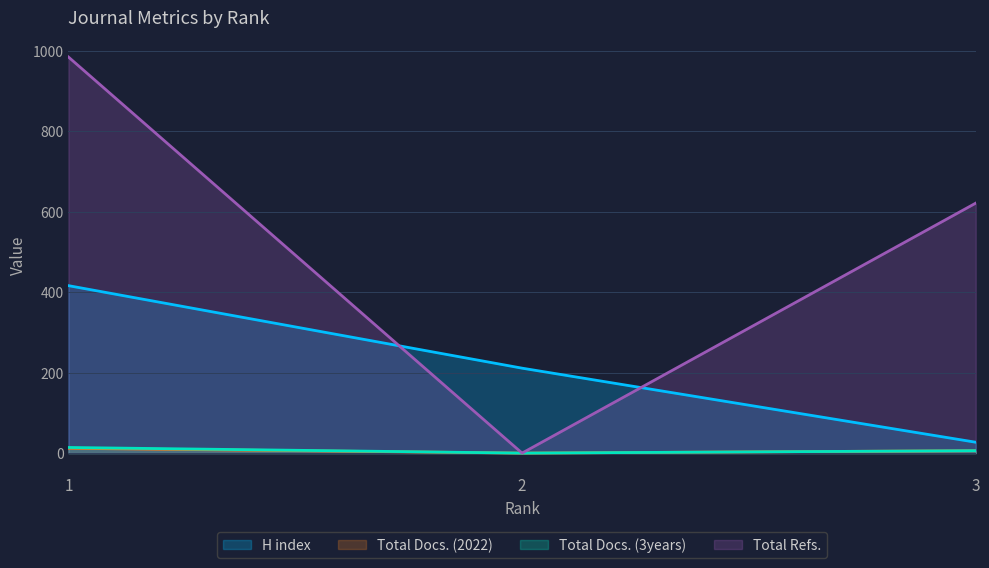

Between 2 and 1, which is larger?

1